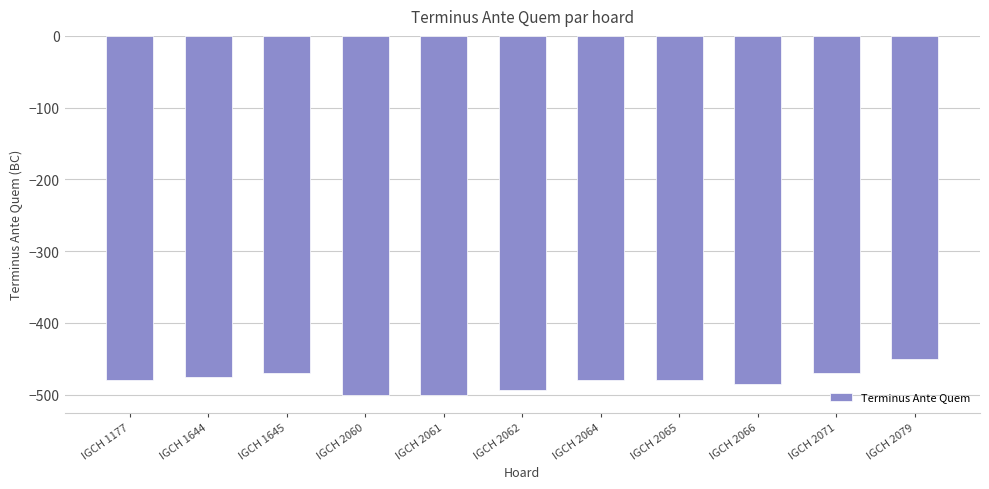

What value does the data have at IGCH 2079, to the nearest 5?

-450